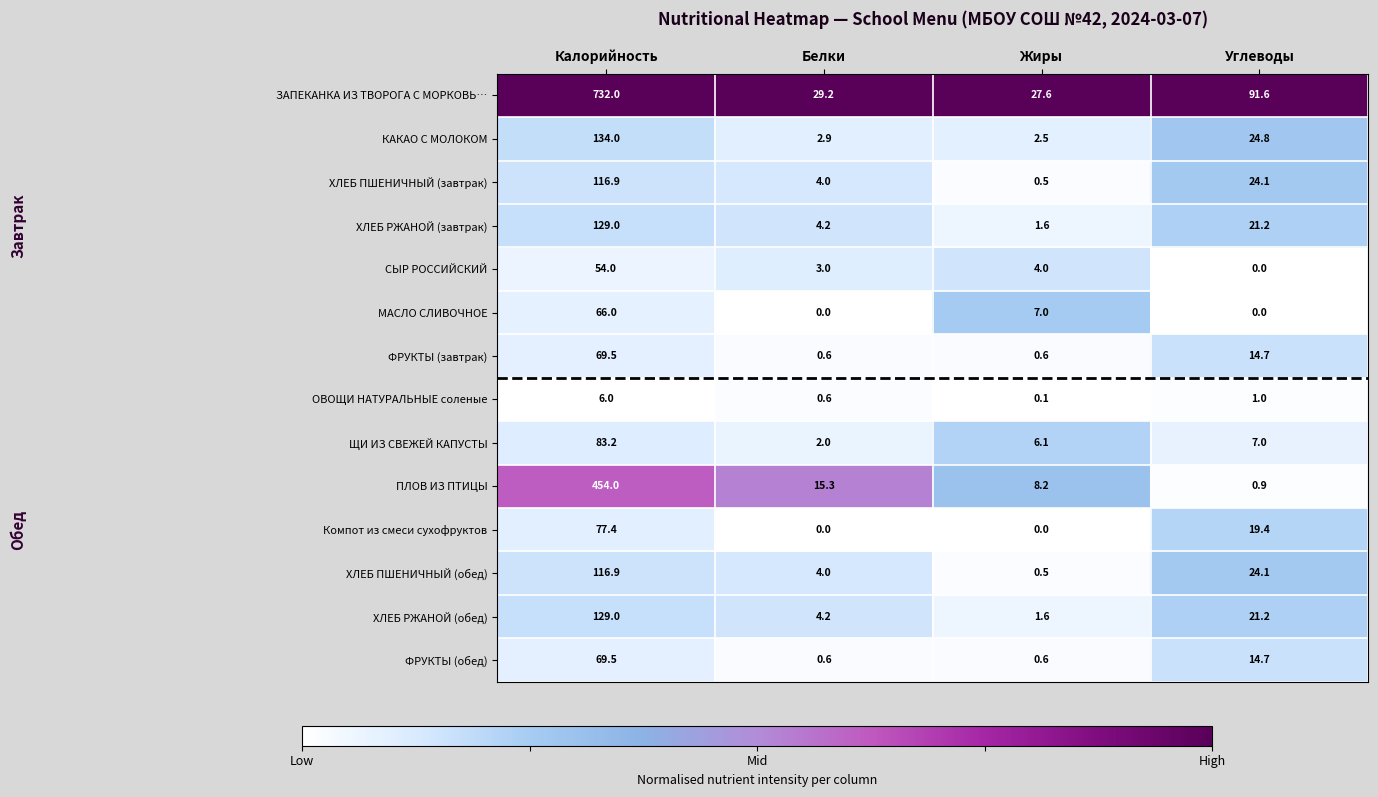

Which category has the highest value in the ЩИ ИЗ СВЕЖЕЙ КАПУСТЫ series?

Калорийность